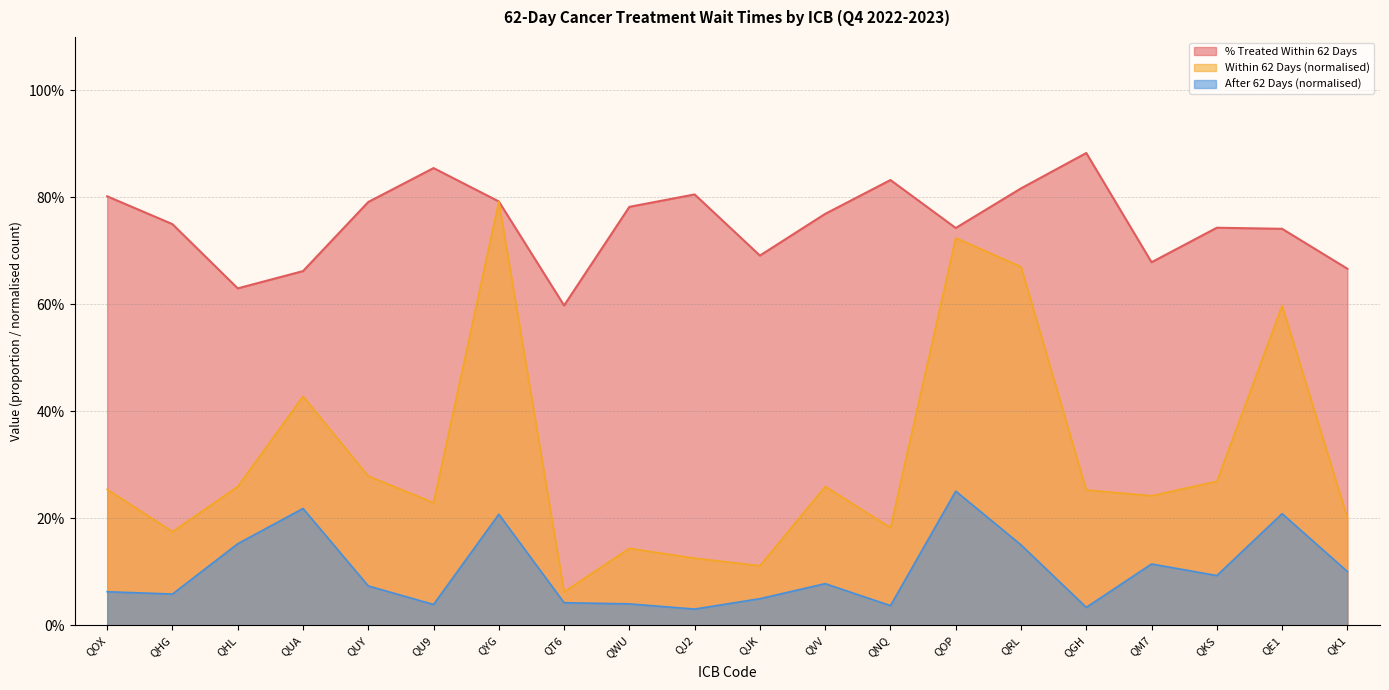

How many distinct data groups are displayed?

3